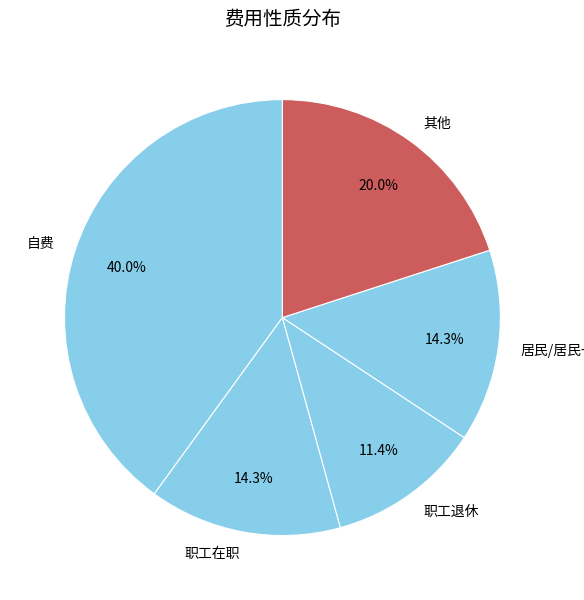

Which category has the biggest portion of the pie?

自费